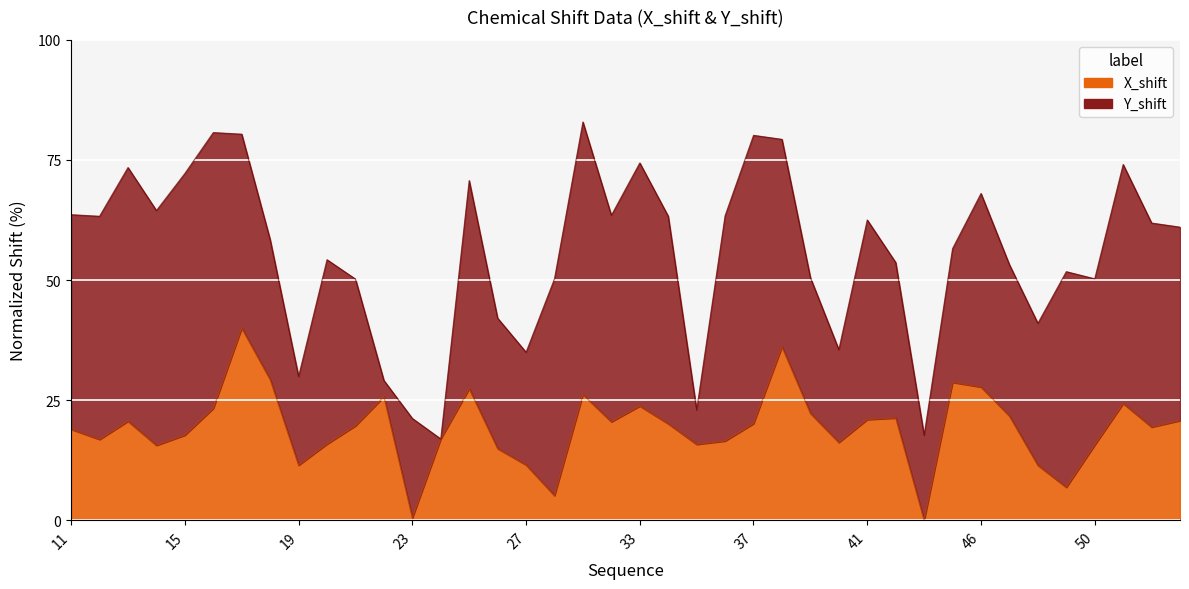

How many data points are less than 20?

20